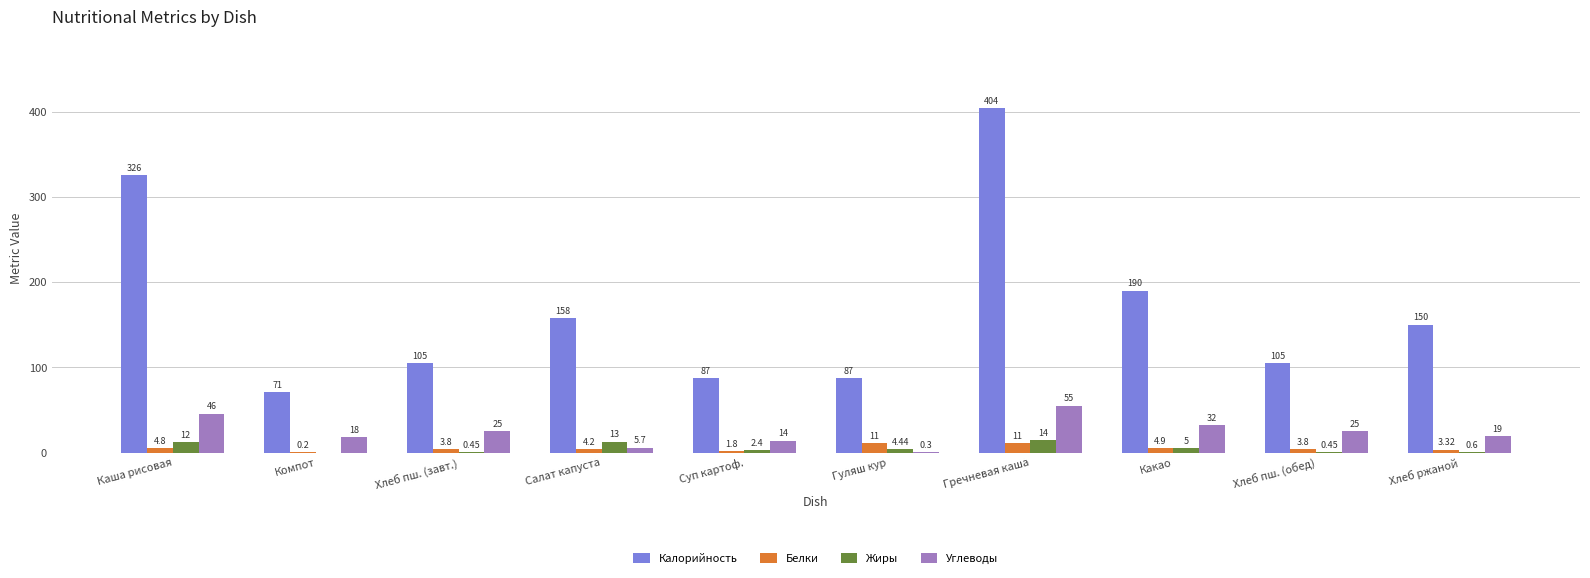

Which series has the largest total across all categories?

Калорийность